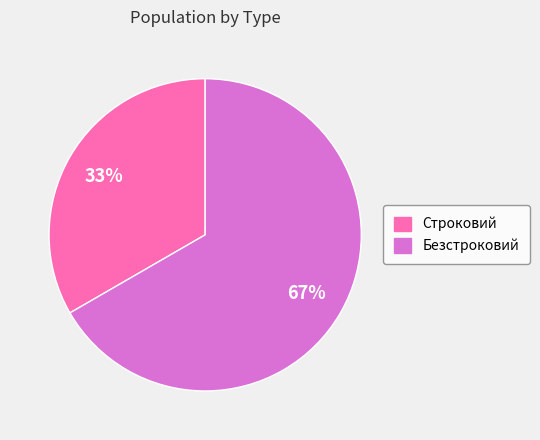

What is the largest slice in the pie chart?

Безстроковий